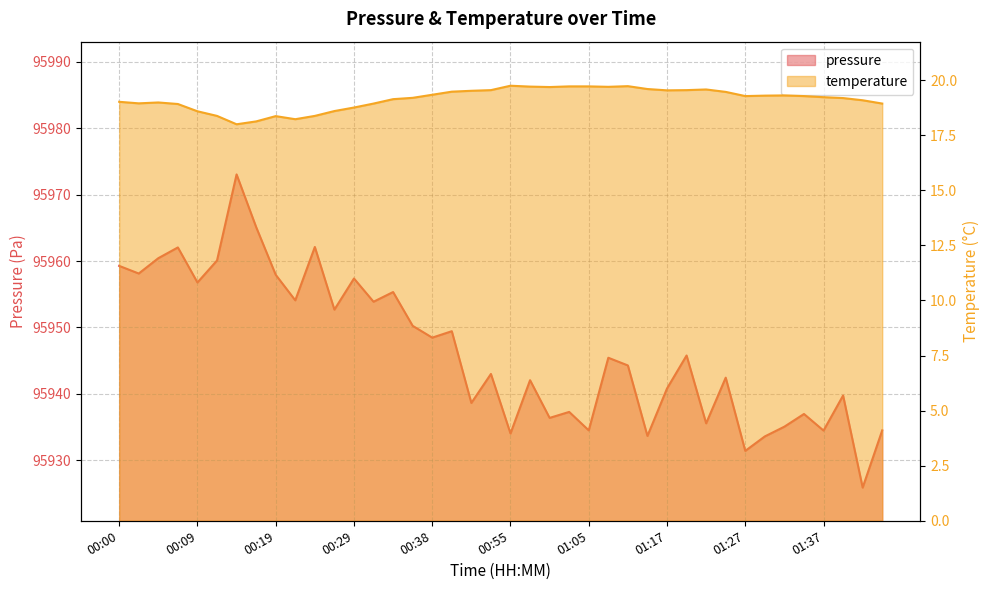

Rank the series at 01:07 from highest to lowest value.

pressure, temperature